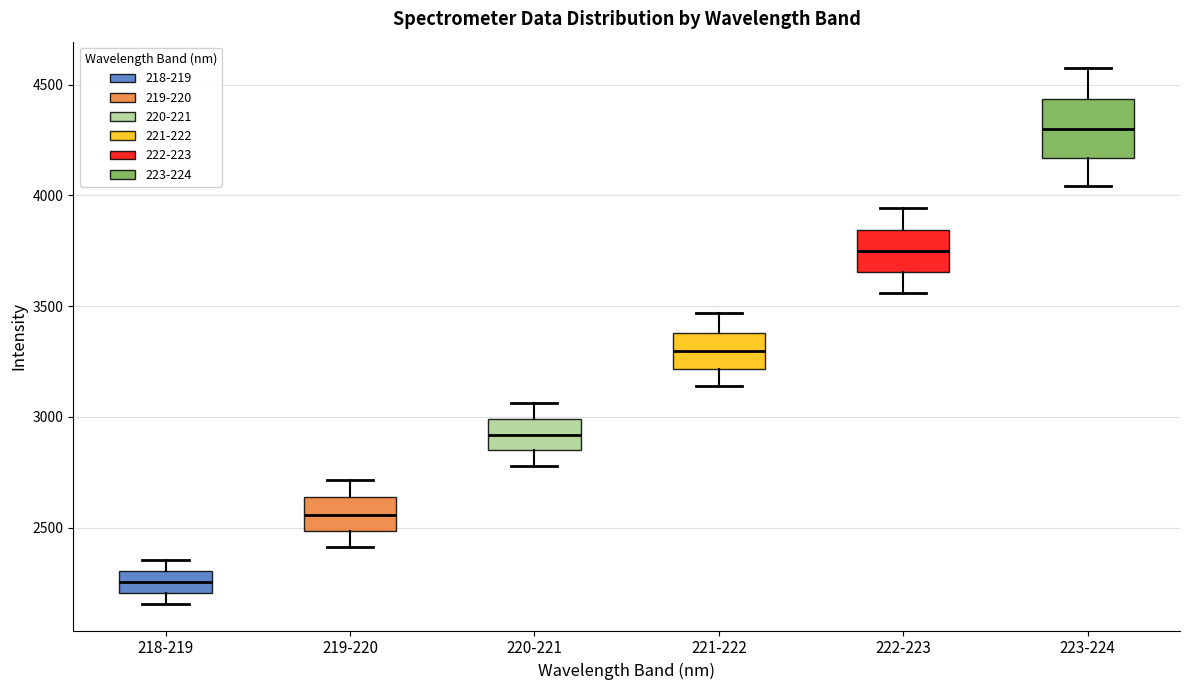

Reading left to right, read every box against the y-axis: the position of its median line, the range the box covers, and the ends of its whiskers. The values are not printed on the chart, so give them approximately, as read against the axis.

218-219: median 2250, box 2200 to 2300, whiskers 2150 to 2350
219-220: median 2550, box 2500 to 2650, whiskers 2400 to 2700
220-221: median 2900, box 2850 to 3000, whiskers 2800 to 3050
221-222: median 3300, box 3200 to 3400, whiskers 3150 to 3450
222-223: median 3750, box 3650 to 3850, whiskers 3550 to 3950
223-224: median 4300, box 4150 to 4450, whiskers 4050 to 4550